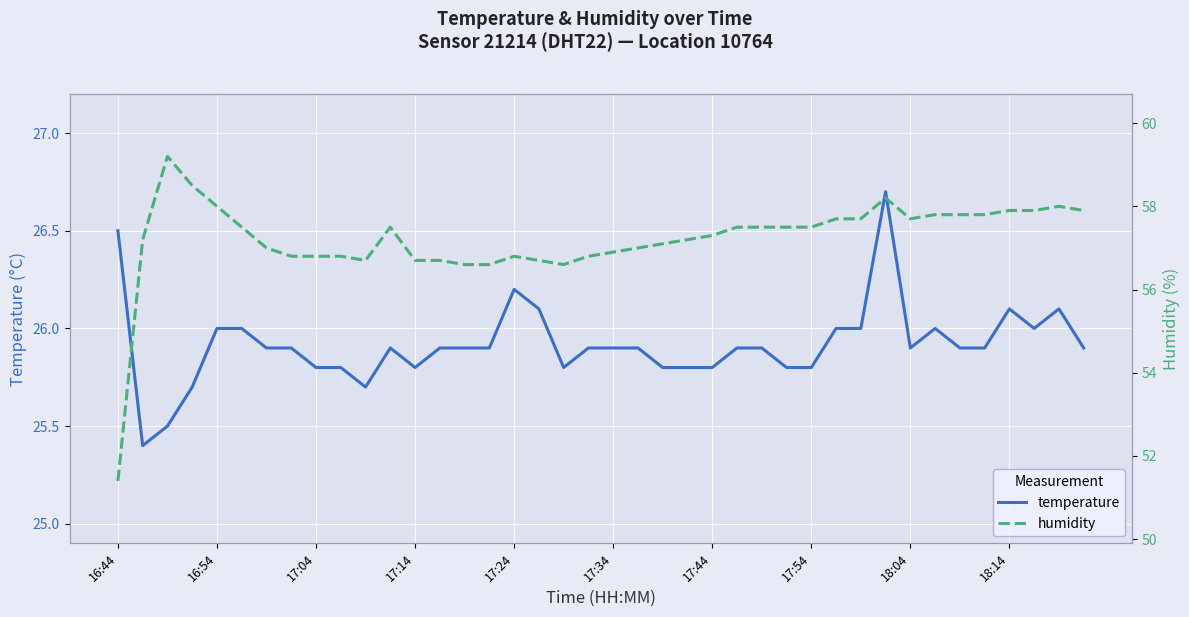

What is the difference between the maximum and minimum values in the temperature series?

1.3